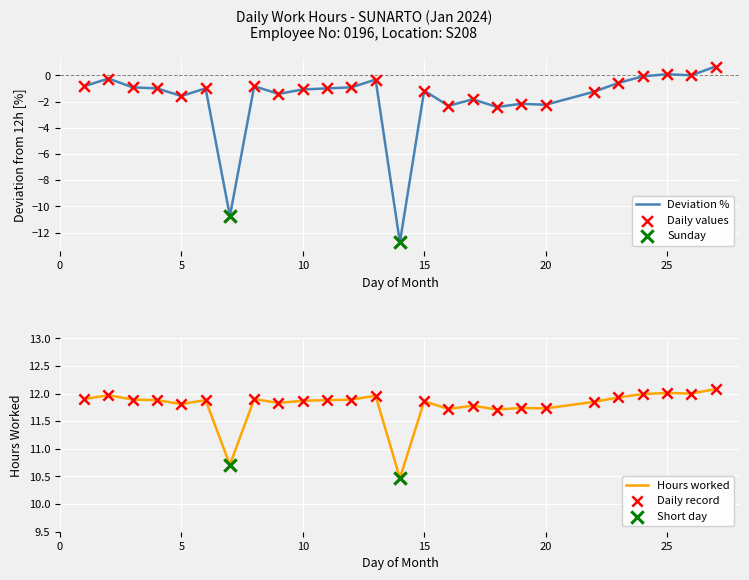

At how many categories does at least one series exceed -2?

26